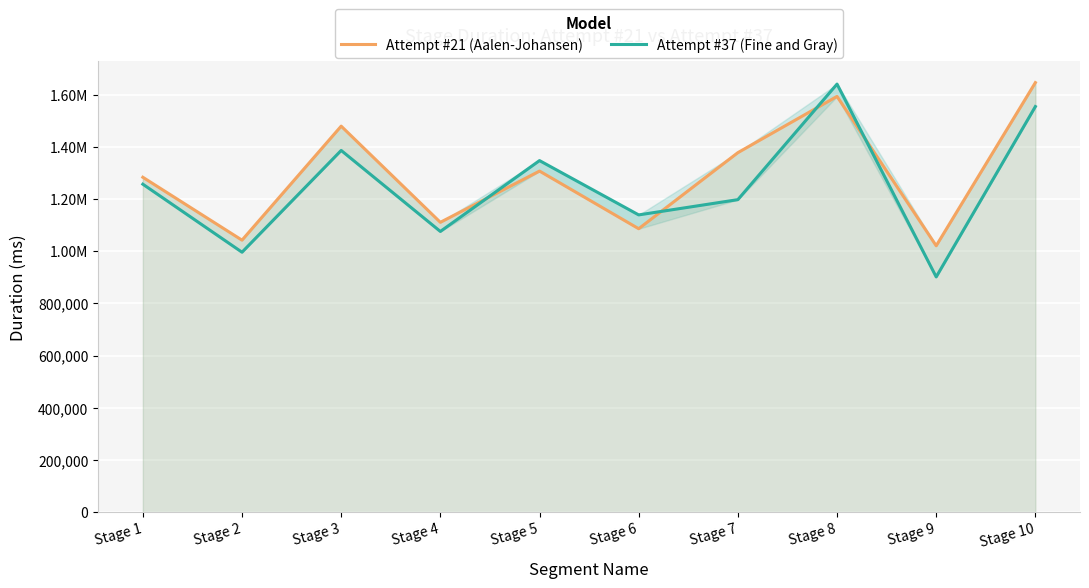

Reading left to right, what are all the values shown in this chart?

Attempt #21 (Aalen-Johansen): 1283063	1042162	1478837	1110505	1306766	1085962	1377310	1592747	1020674	1645644
Attempt #37 (Fine and Gray): 1256503	995982	1385803	1075484	1346896	1138902	1197326	1639952	901355	1553905